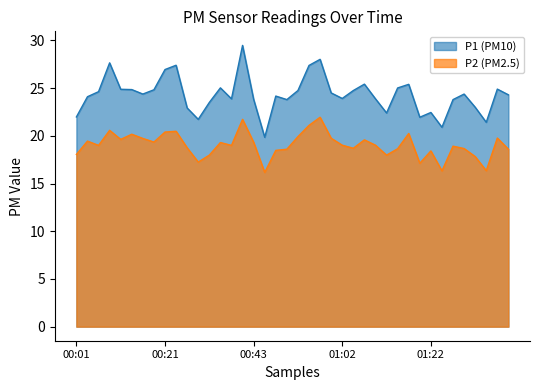

What is the sum of all P2 values?

761.4